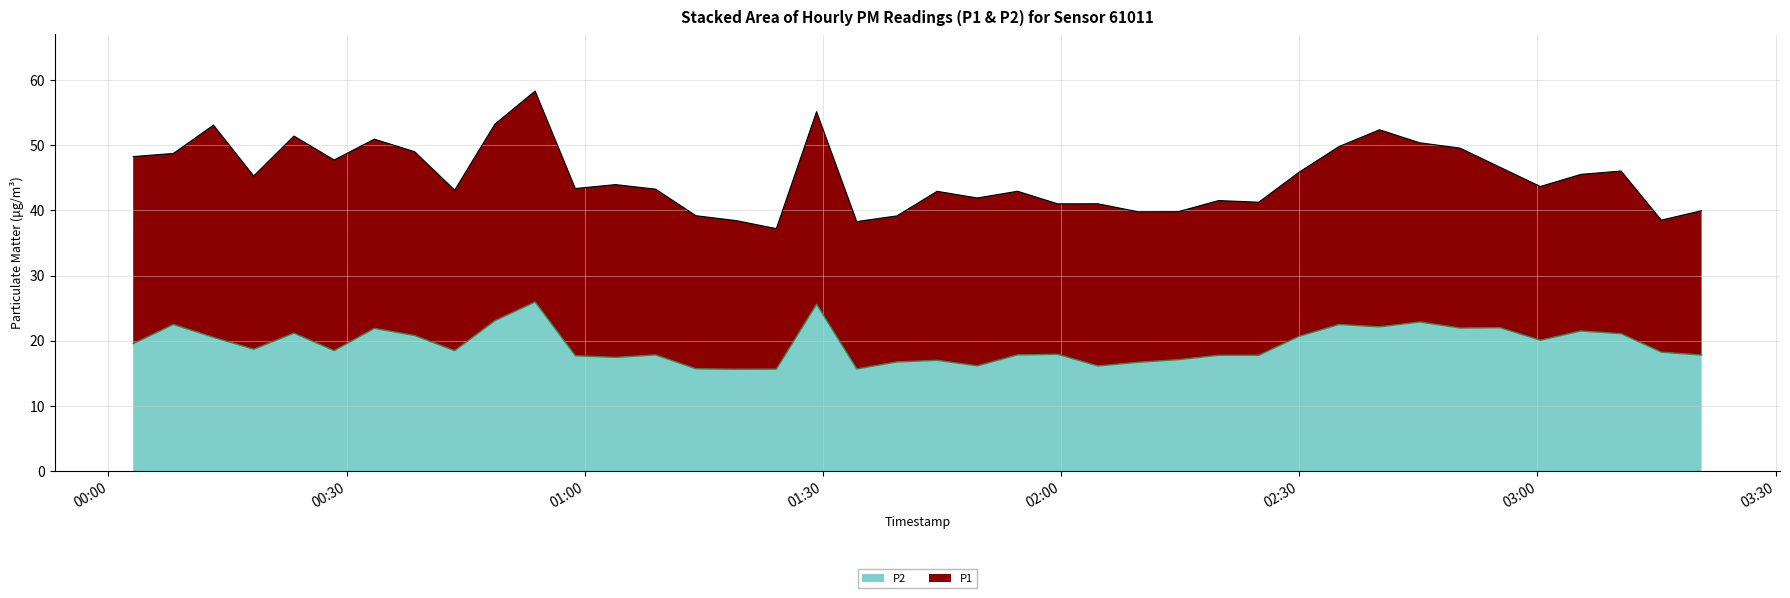

What is the smallest value displayed?

15.6